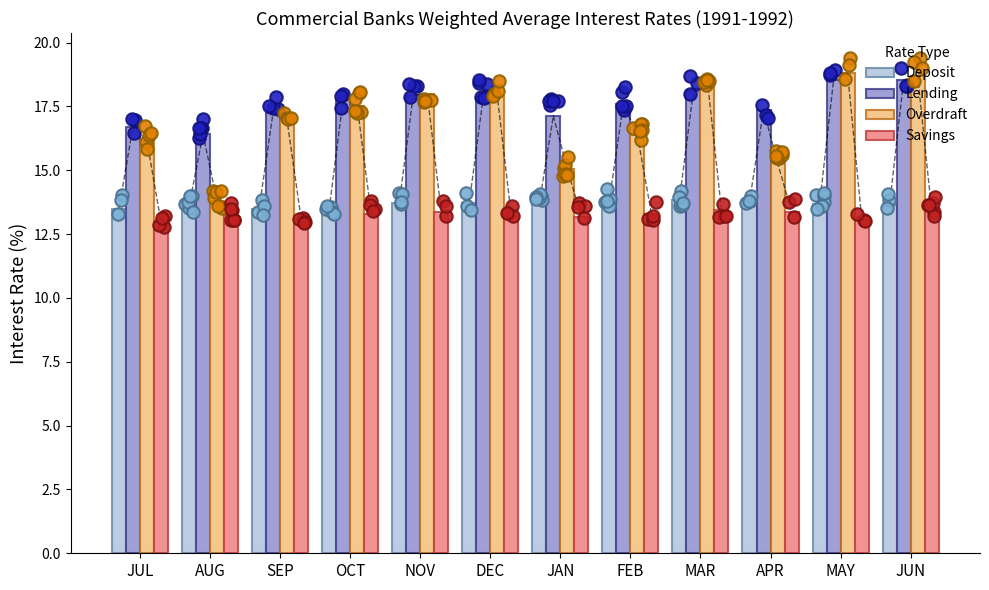

Which series reaches the minimum Y coordinate?

Savings